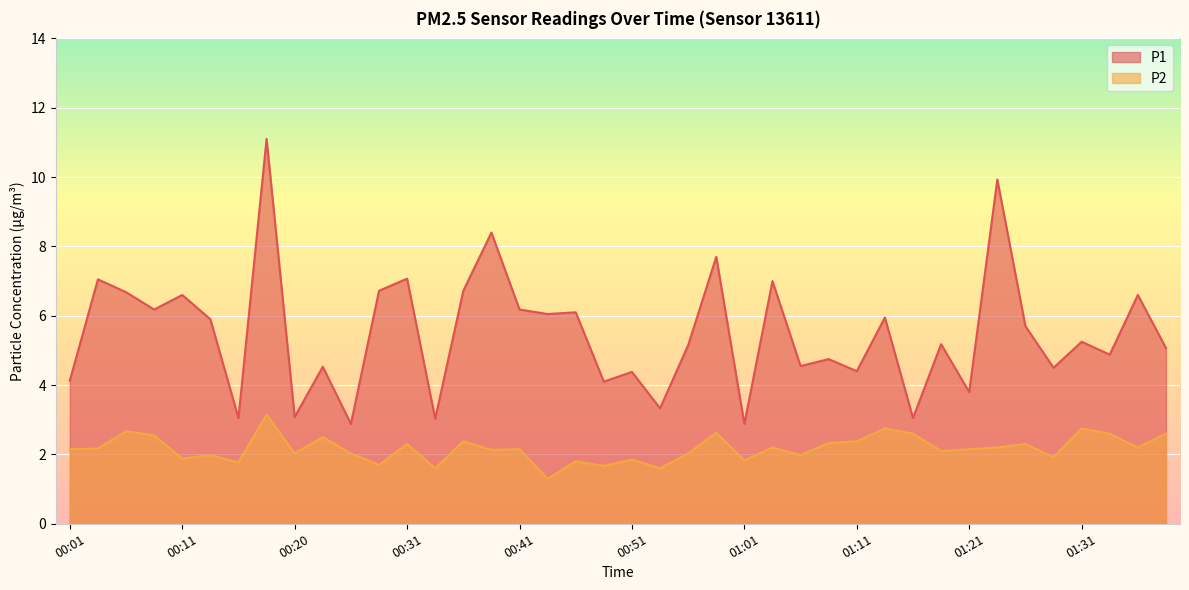

True or false: P2 and P1 intersect in this chart.

False